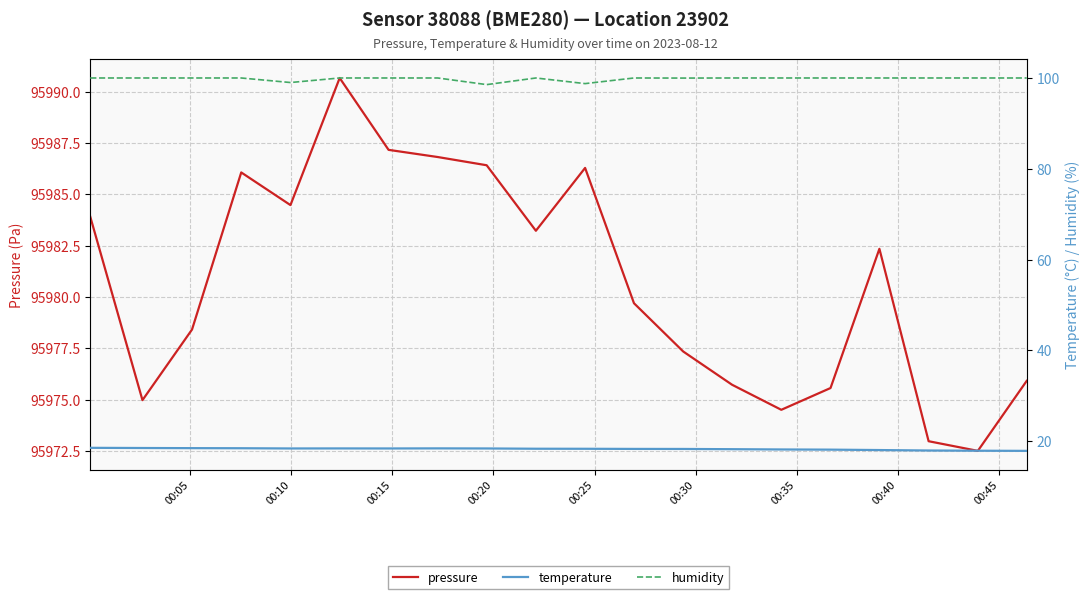

List the series in order of their peak value, lowest first.

temperature, humidity, pressure